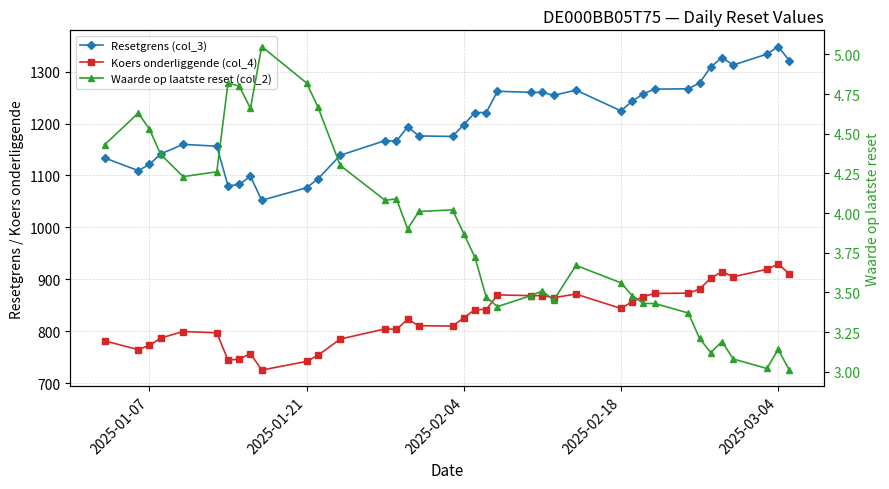

At how many categories does at least one series exceed 1107?

32